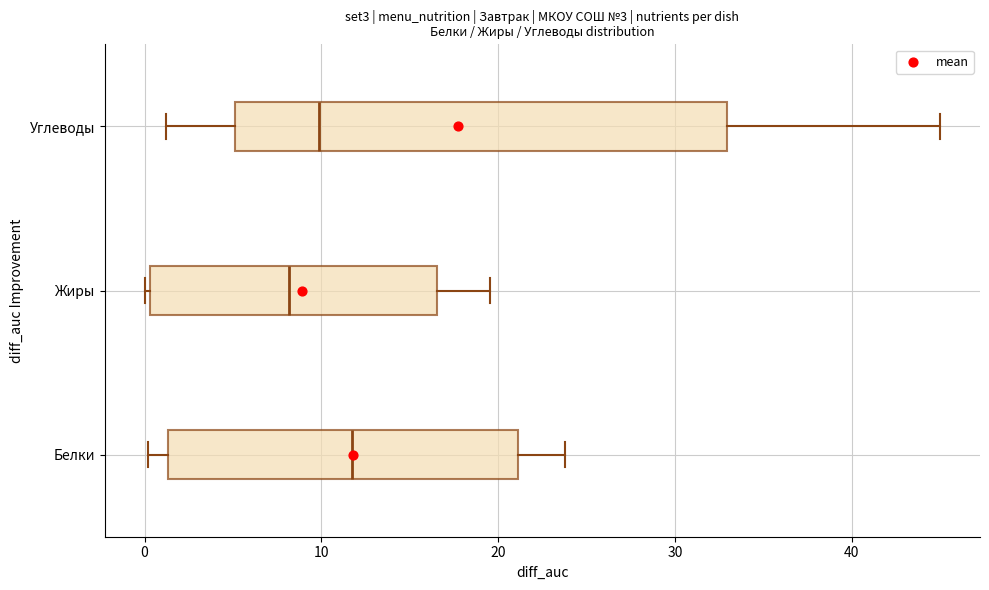

Which box has the furthest to the right median line?

Белки